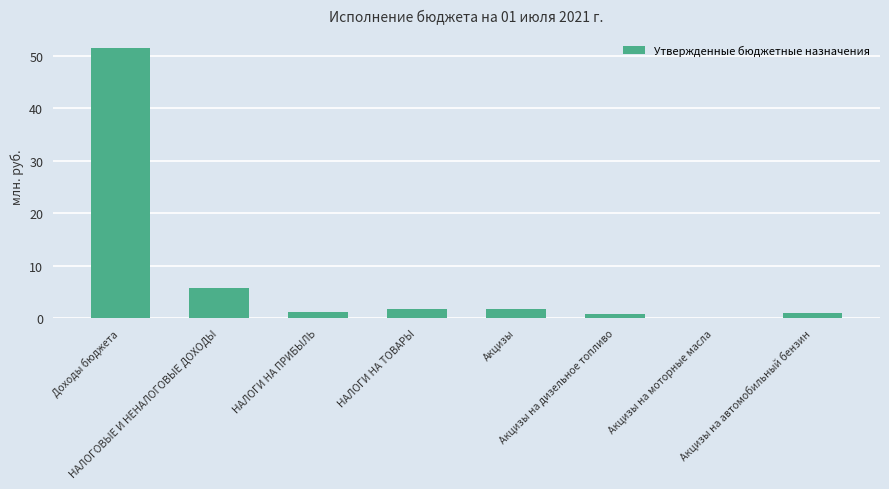

Does the chart contain stacked bars?

No